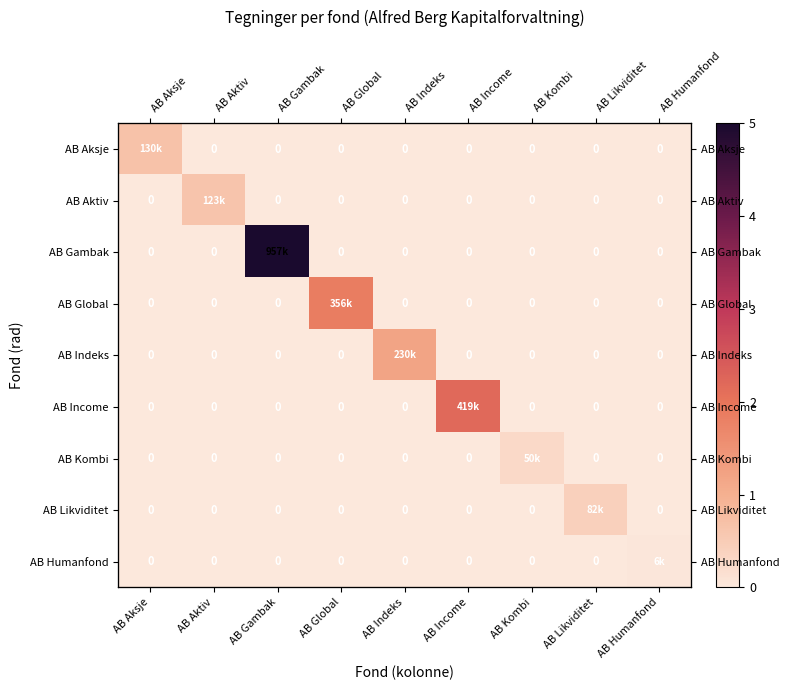

List the series in order of their peak value, highest first.

AB Gambak, AB Income, AB Global, AB Indeks, AB Aksje, AB Aktiv, AB Likviditet, AB Kombi, AB Humanfond